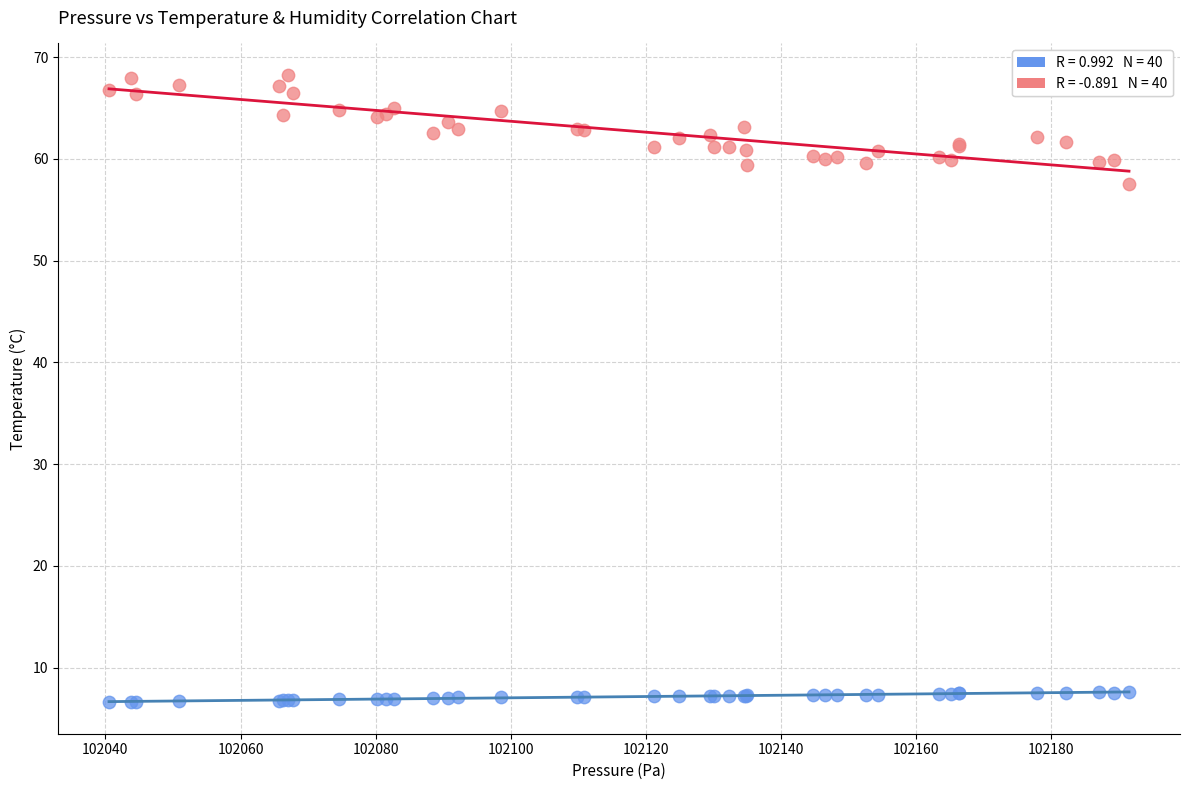

Across all series, what Y value is closest to 37?

57.5